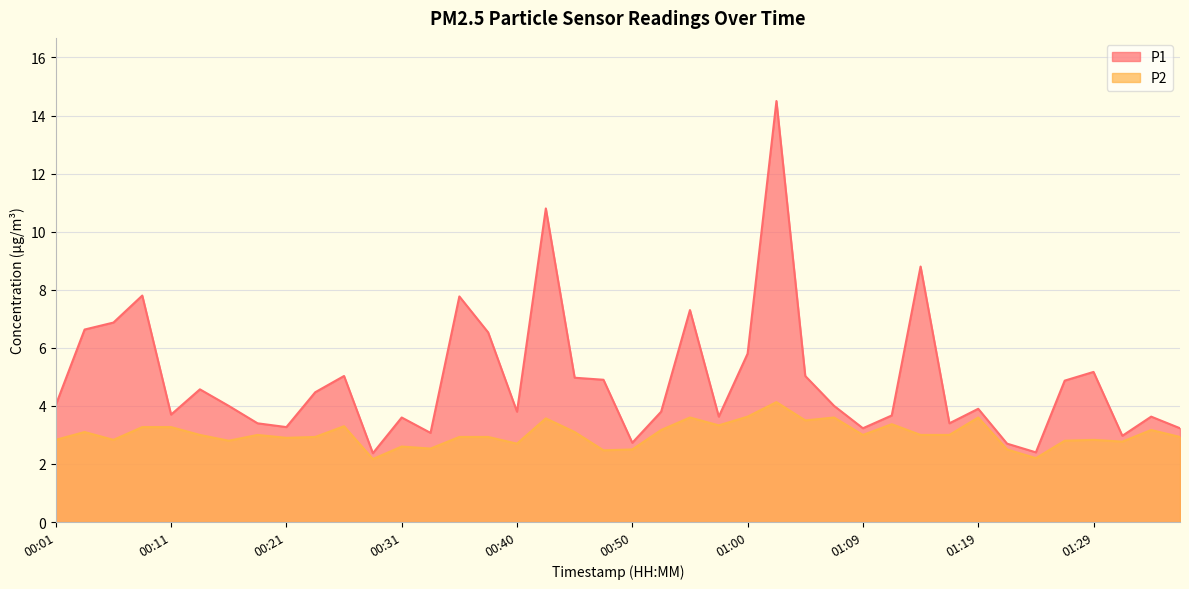

What are all the series names shown in the legend?

P1, P2